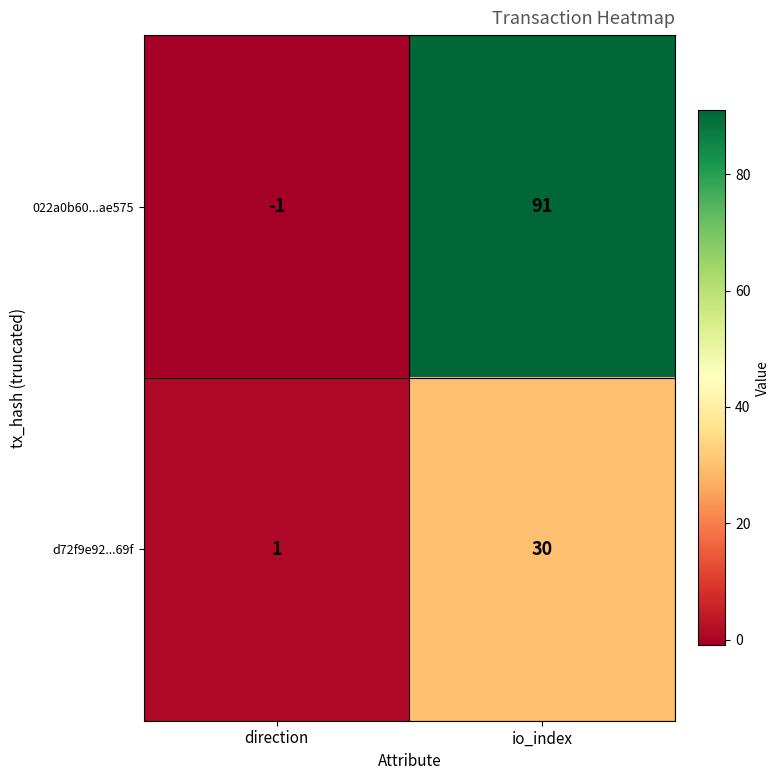

Is it true that d72f9e92...69f equals 16 at io_index?

False